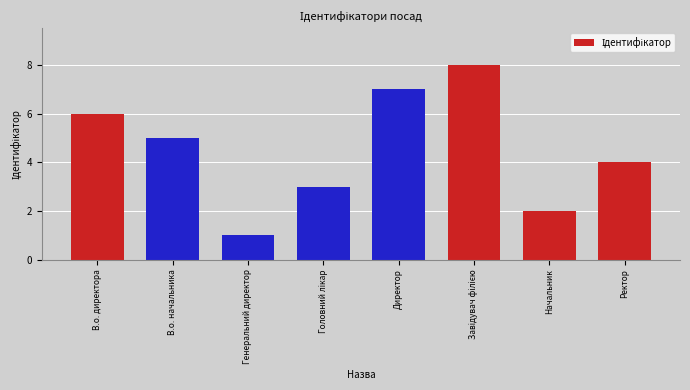

True or false: the data shows 6 at В.о. директора.

True